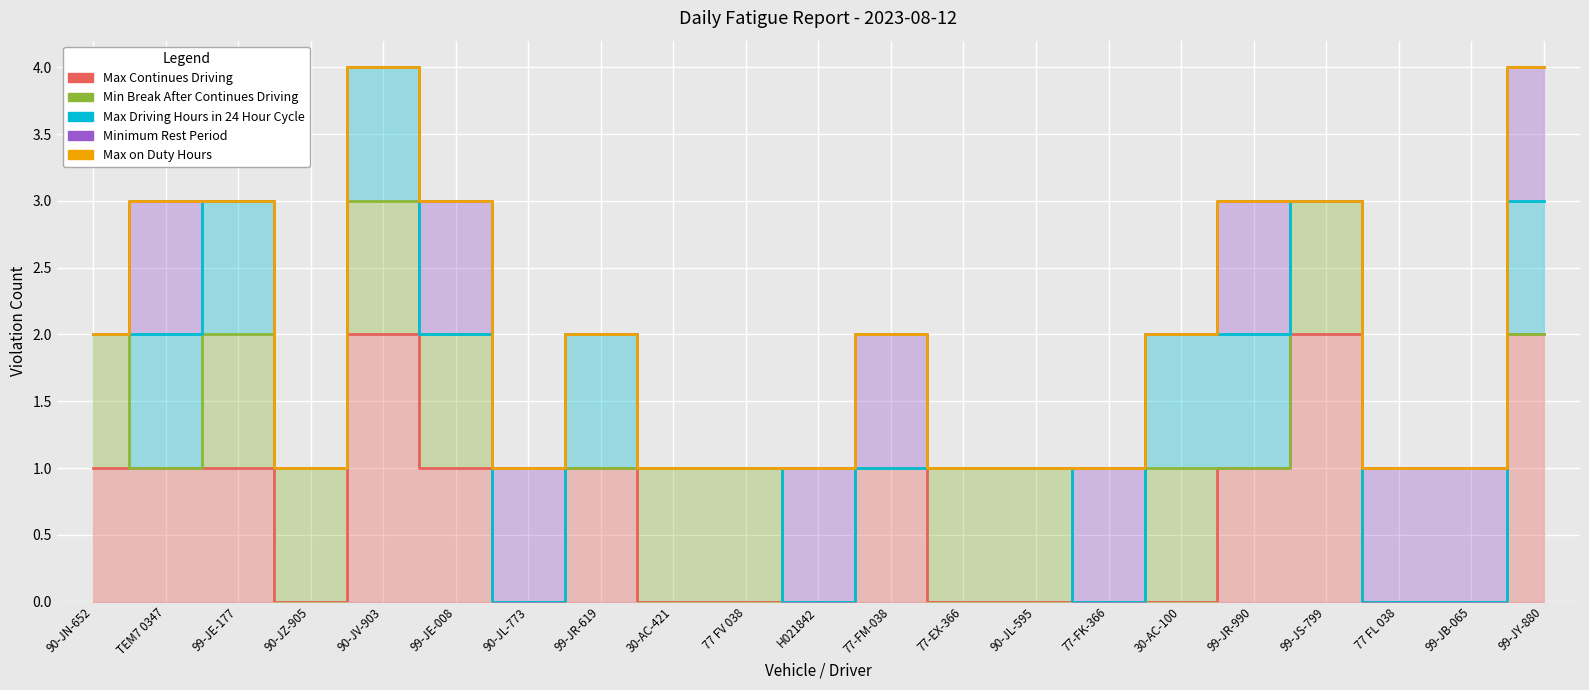

At which category does Min Break After Continues Driving reach its first local peak?

30-AC-100